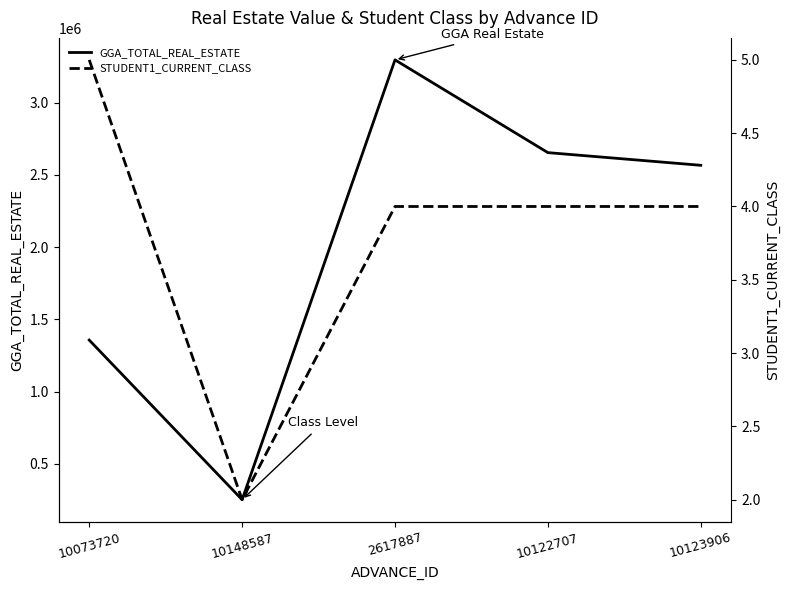

What is the label of the 4th point from the left?

10122707